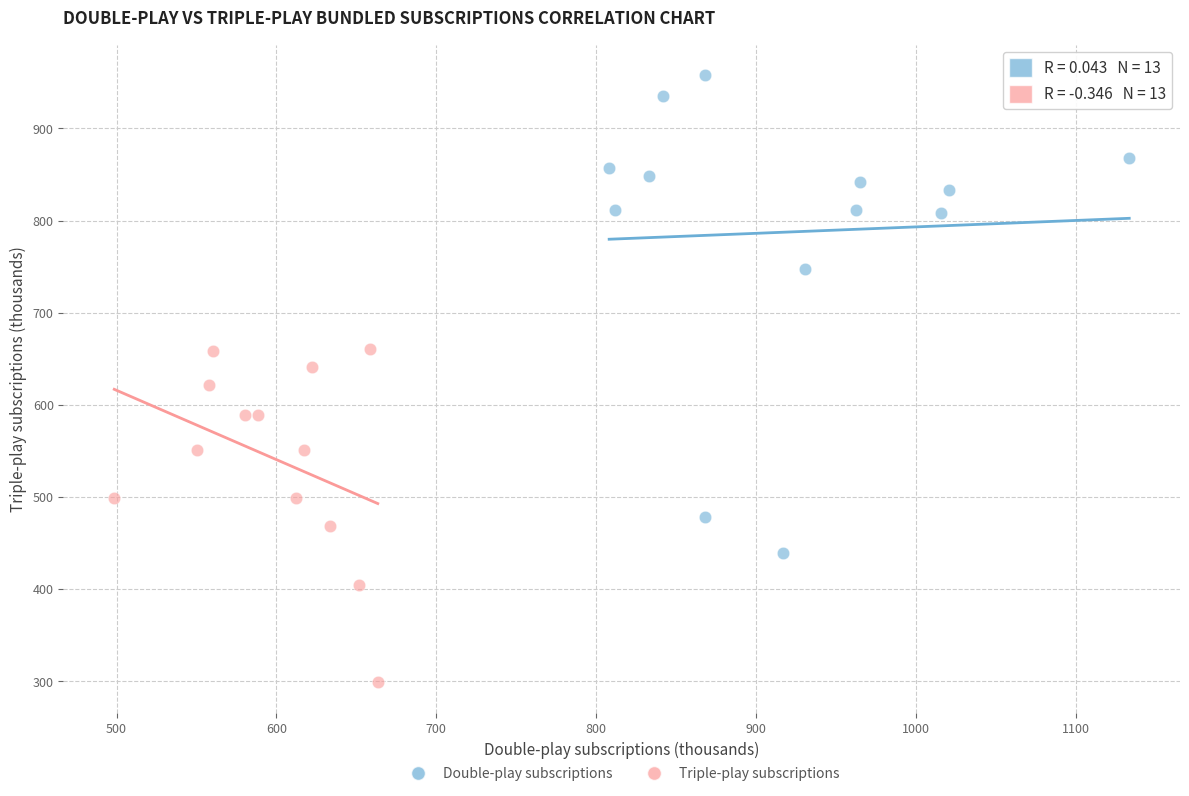

Which series reaches the maximum Y coordinate?

Double-play subscriptions